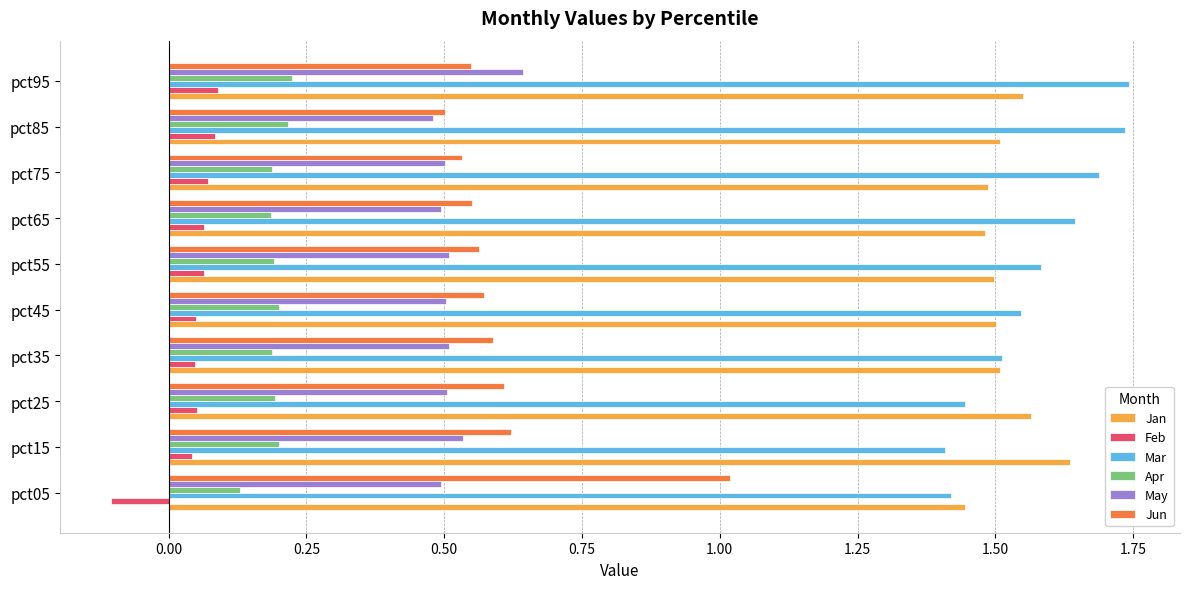

What is the difference between the second highest and minimum values in the Mar series?

0.3